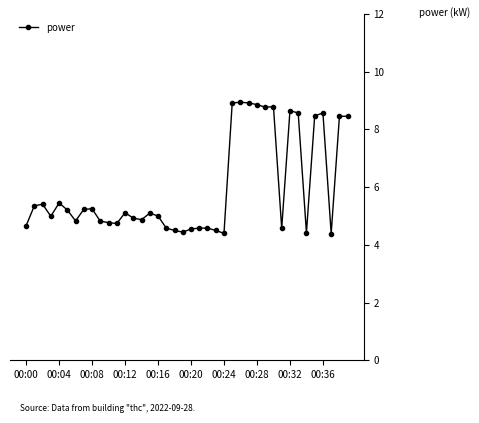

What is the greatest value displayed?

8.9